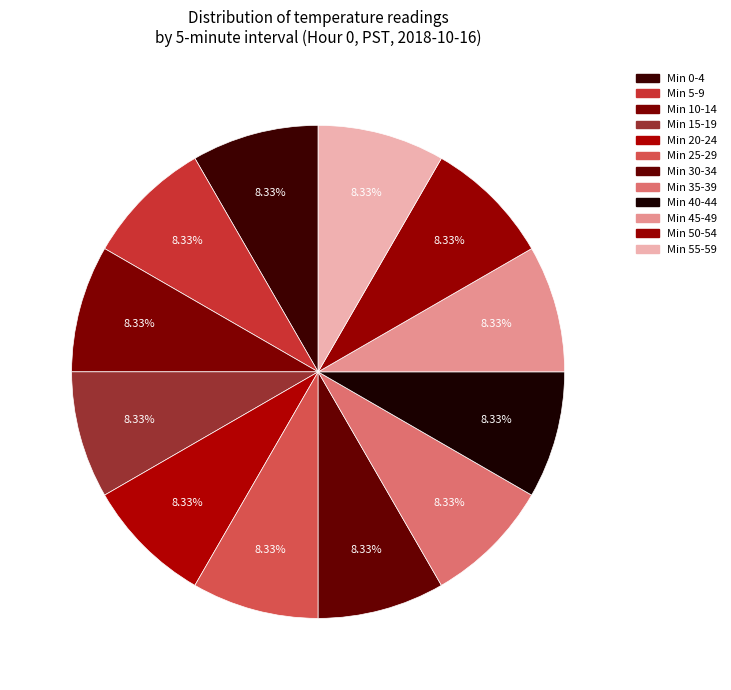

Is there a majority slice in this chart?

No